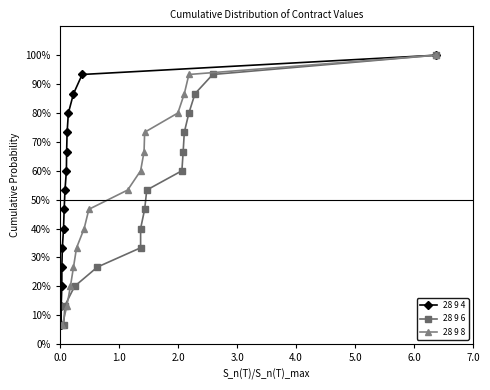

What is the value of the 28 9 6 point at the 9th from the left?

60.0